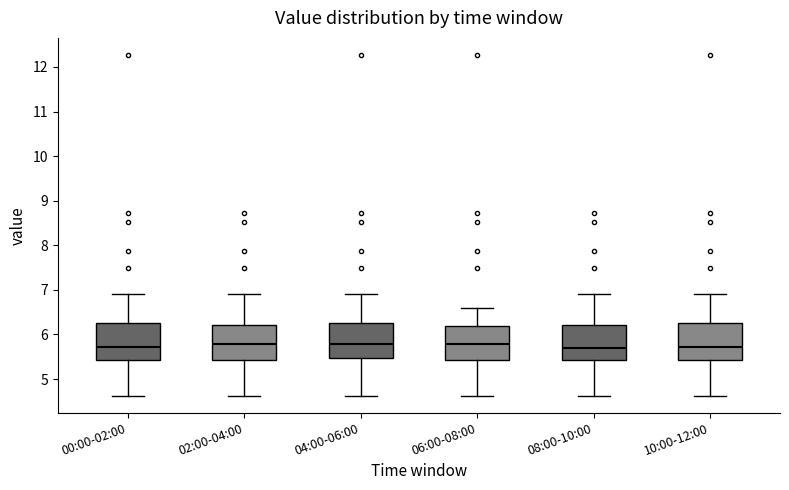

Reading left to right, transcribe this box plot: for each box, give where its median line is, the range the box spans, and where its two whiskers end, as read against the y-axis. The values are not printed on the chart, so give them approximately, as read against the axis.

00:00-02:00: median 5.7, box 5.4 to 6.2, whiskers 4.6 to 6.9
02:00-04:00: median 5.8, box 5.4 to 6.2, whiskers 4.6 to 6.9
04:00-06:00: median 5.8, box 5.5 to 6.2, whiskers 4.6 to 6.9
06:00-08:00: median 5.8, box 5.4 to 6.2, whiskers 4.6 to 6.6
08:00-10:00: median 5.7, box 5.4 to 6.2, whiskers 4.6 to 6.9
10:00-12:00: median 5.7, box 5.4 to 6.2, whiskers 4.6 to 6.9